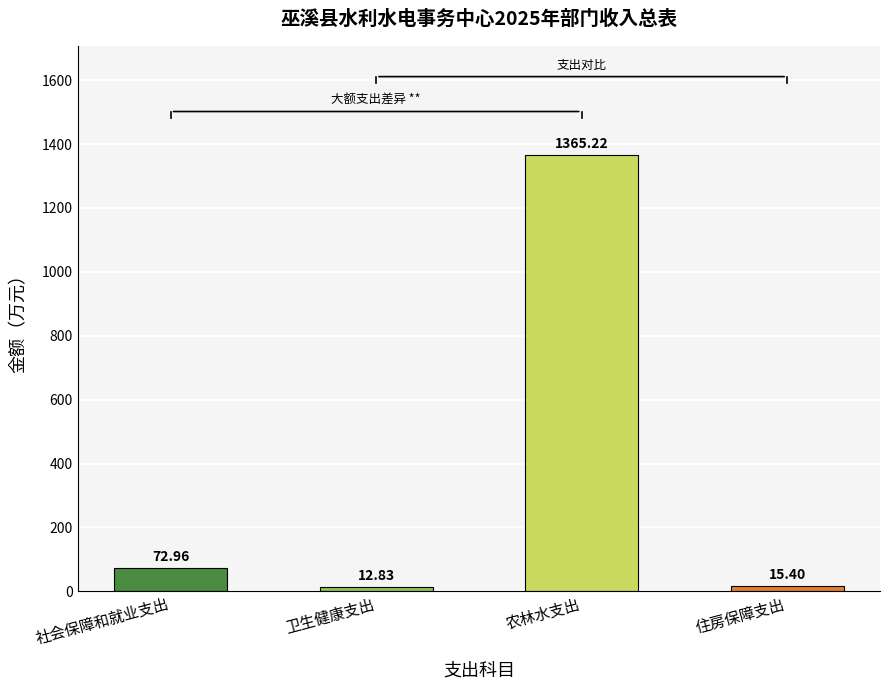

Rank the categories by value from lowest to highest.

卫生健康支出, 住房保障支出, 社会保障和就业支出, 农林水支出